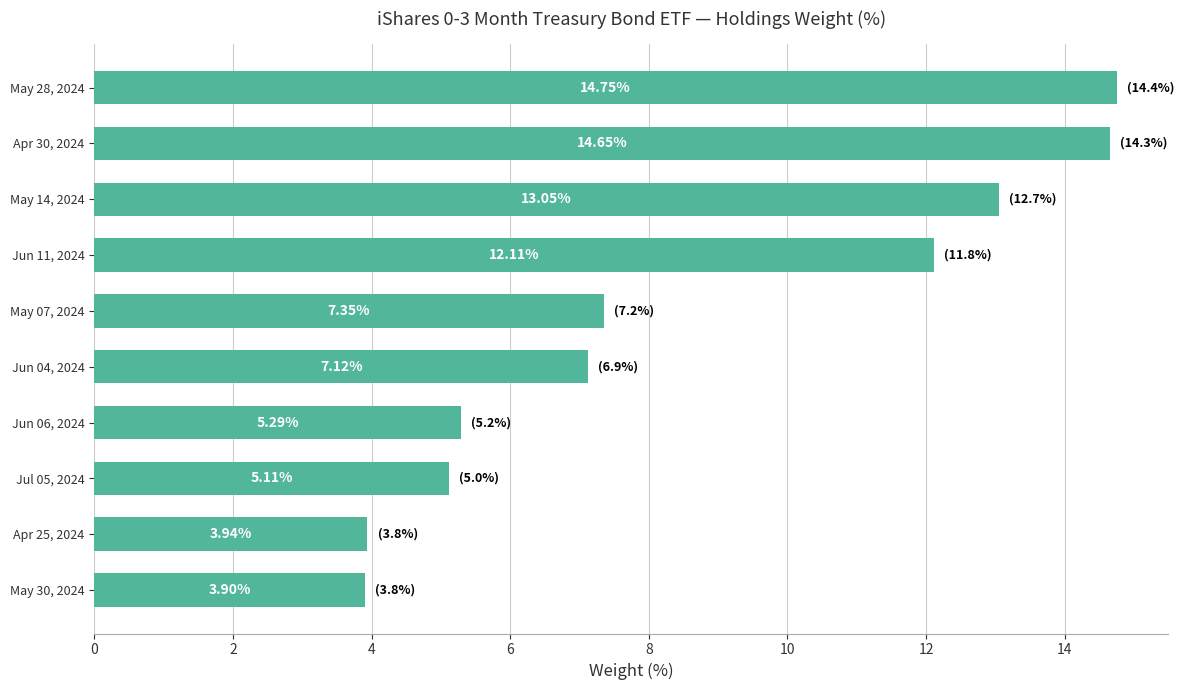

Which category has the highest value across all series?

May 28, 2024